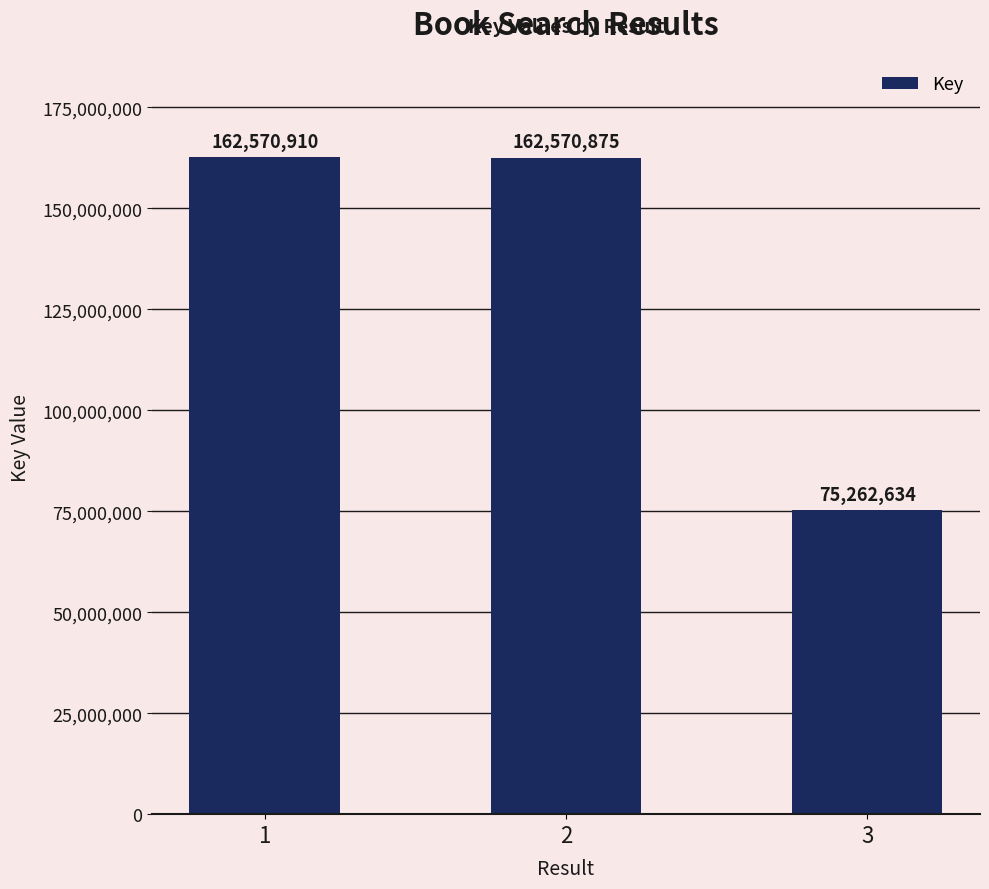

How many bars are there in total?

3